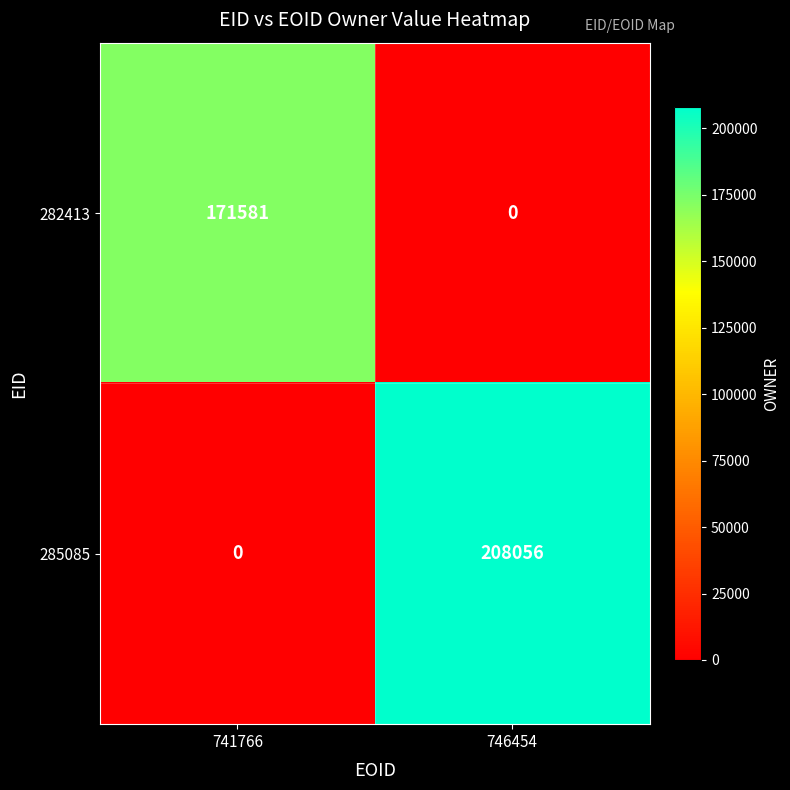

What value does the 285085 series have at 746454, to the nearest 50?

208050